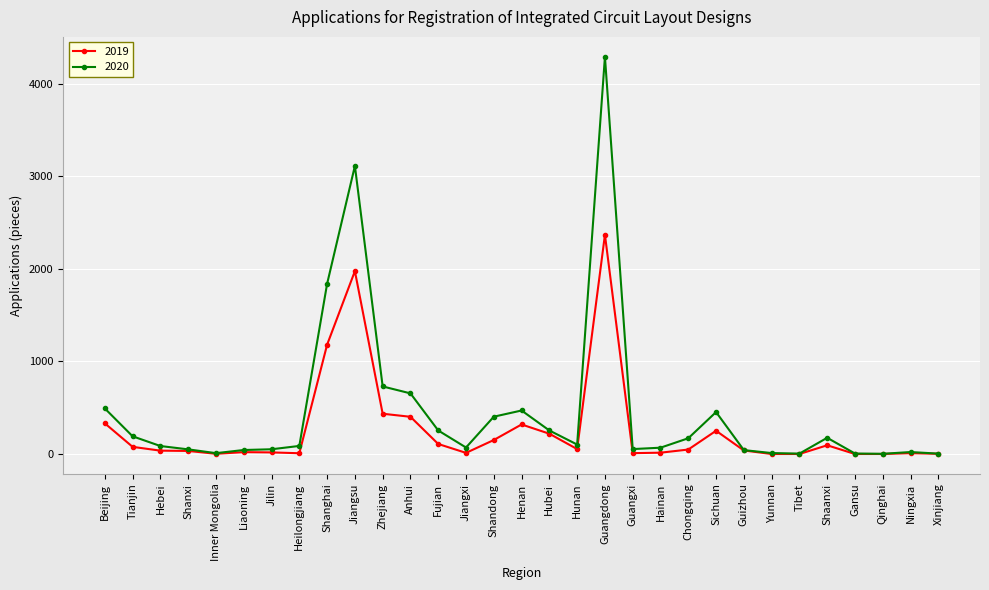

How many series are shown in this chart?

2